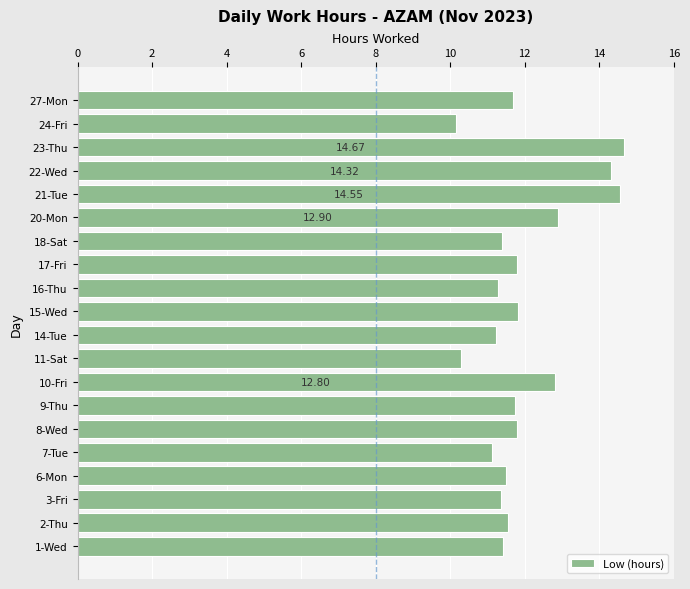

Does the chart contain any negative values?

No